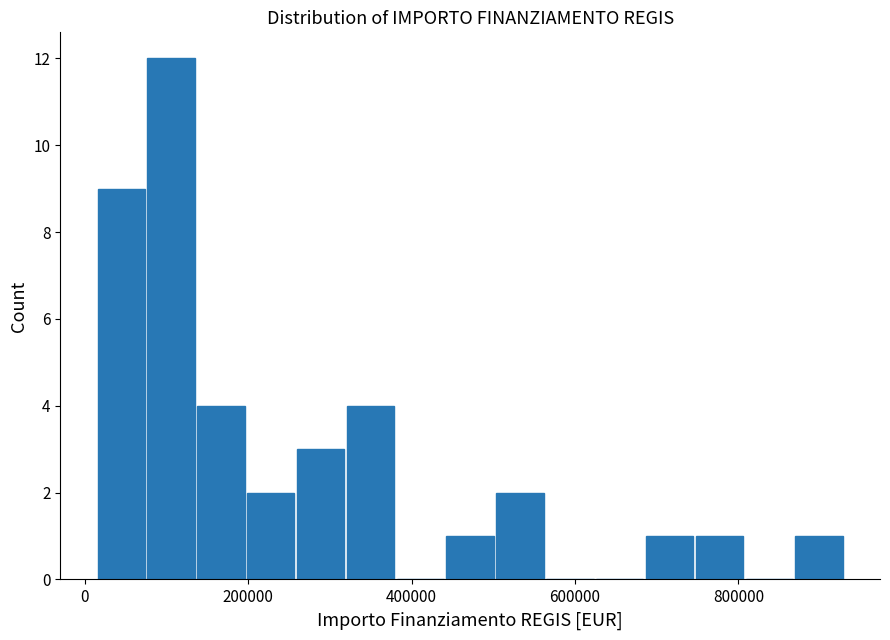

Read against the x-axis, roughly where is the centre of the tallest bar?

100000